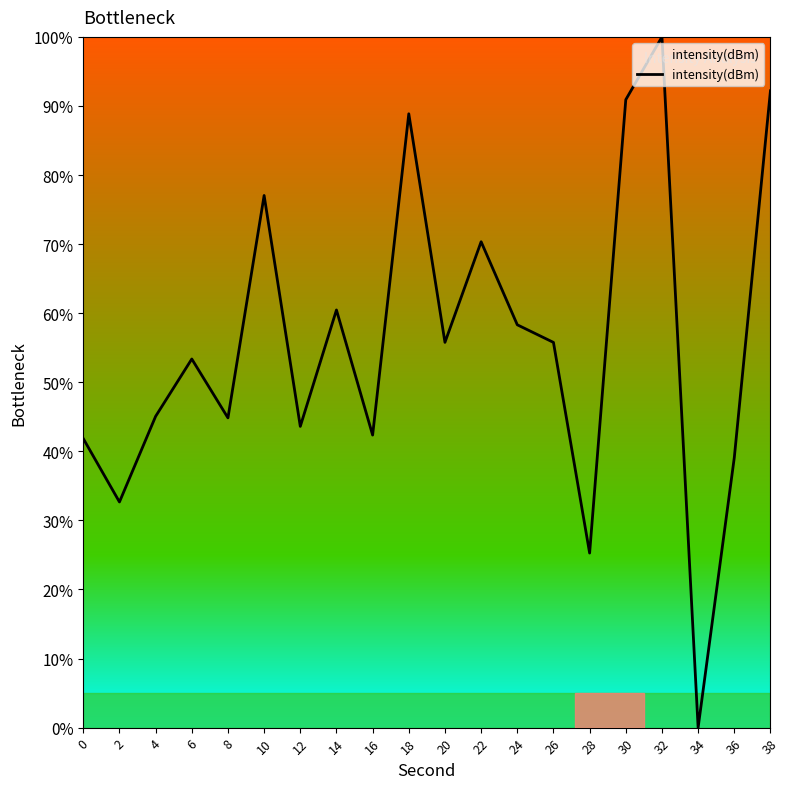

The chart shows a value of 70.3 at 22. True or false?

True